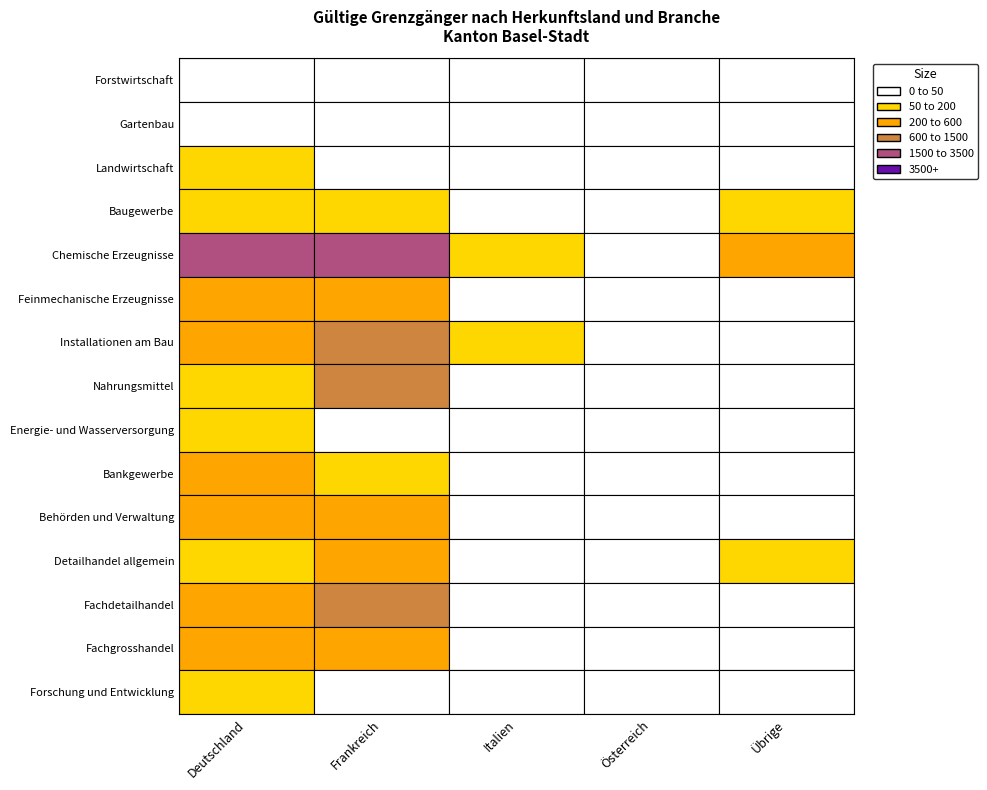

List the labels in order of Detailhandel allgemein value, smallest first.

Österreich, Italien, Deutschland, Übrige, Frankreich